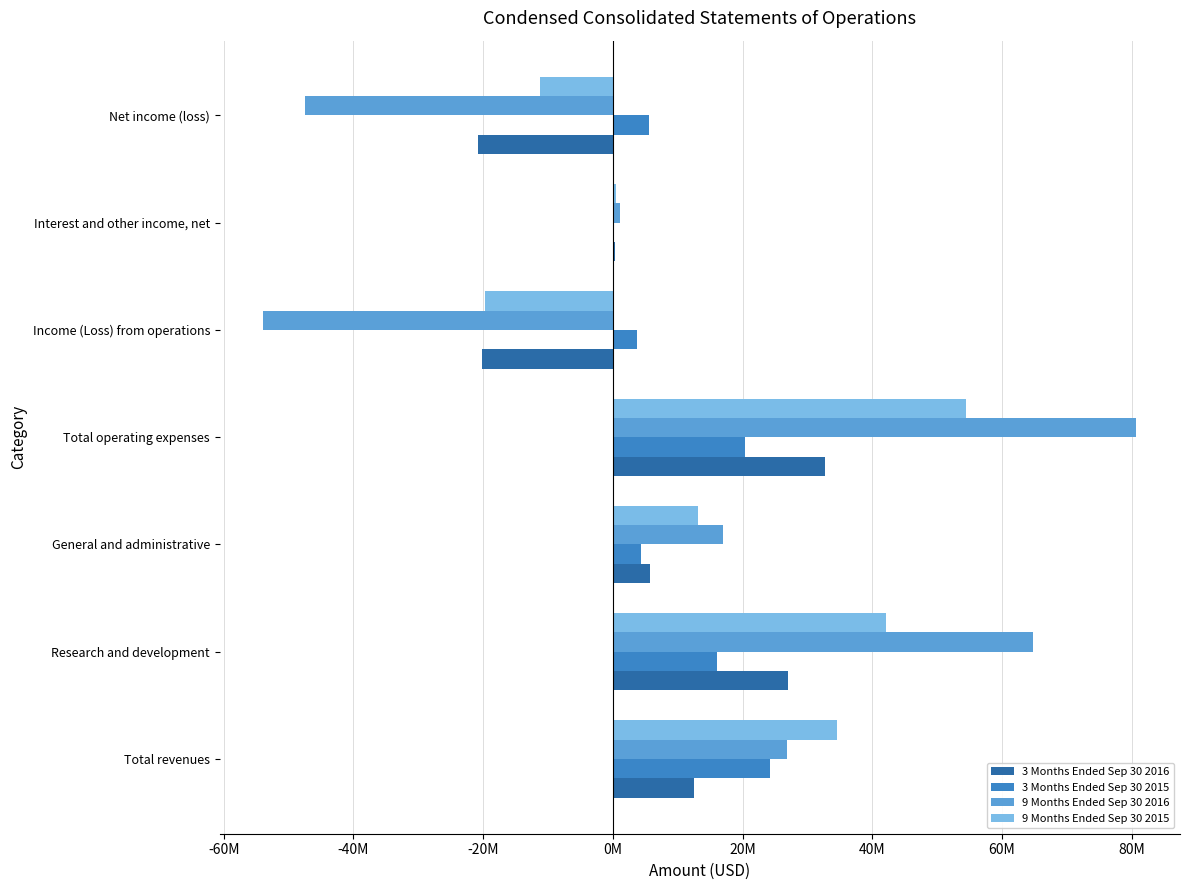

At which category is the sum across all series the highest?

Total operating expenses